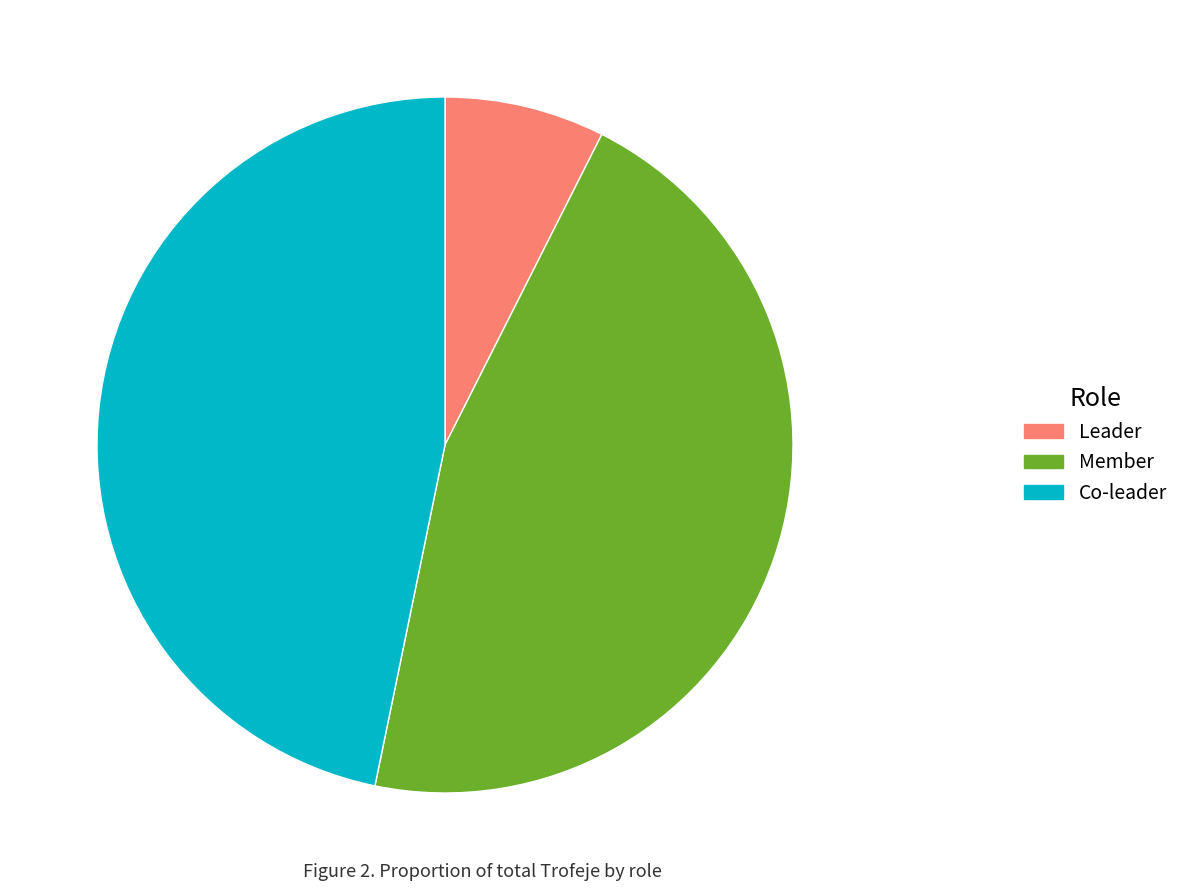

Does any single category account for the majority?

No